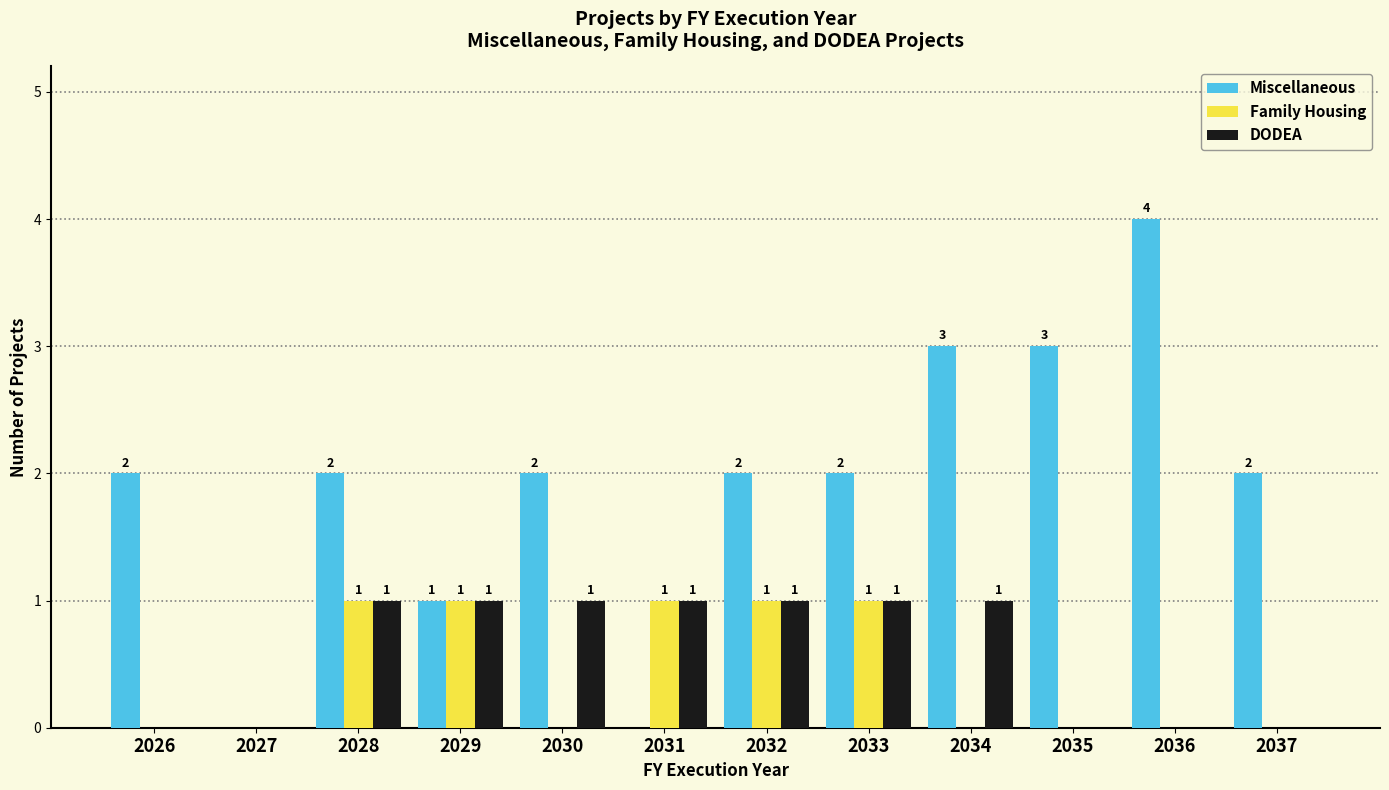

Reading left to right, transcribe all the data shown in this chart.

Miscellaneous: 2	0	2	1	2	0	2	2	3	3	4	2
Family Housing: 0	0	1	1	0	1	1	1	0	0	0	0
DODEA: 0	0	1	1	1	1	1	1	1	0	0	0